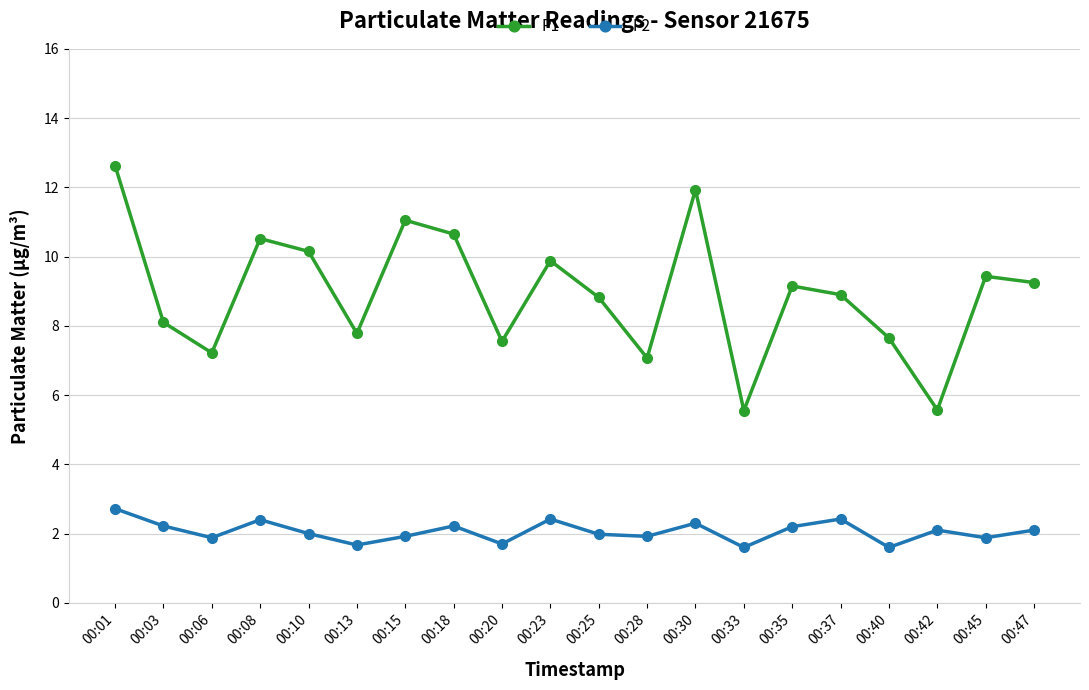

What is the sum of the P1 values at 00:18 and 00:47?

19.9